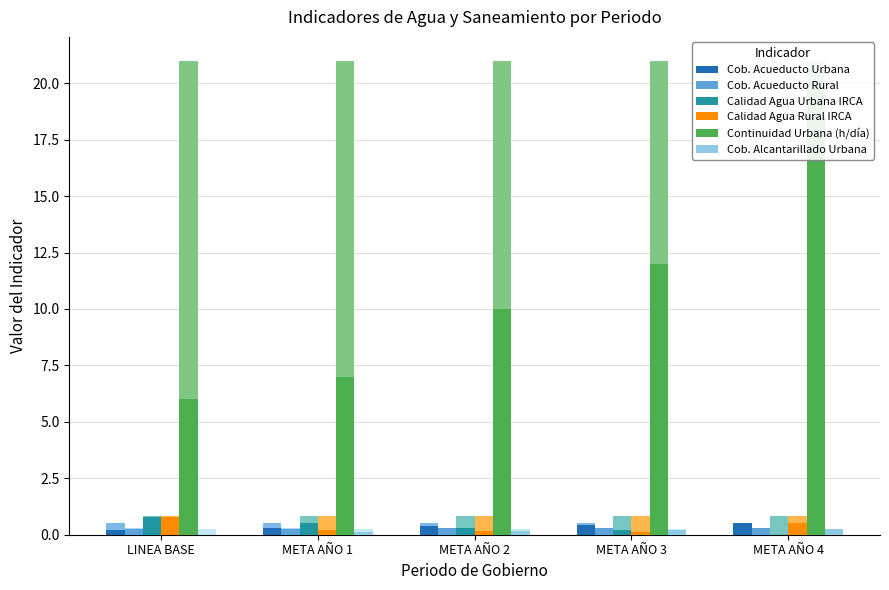

What is the sum of the Calidad Agua Rural IRCA values at META AÑO 2 and LINEA BASE?

1.0